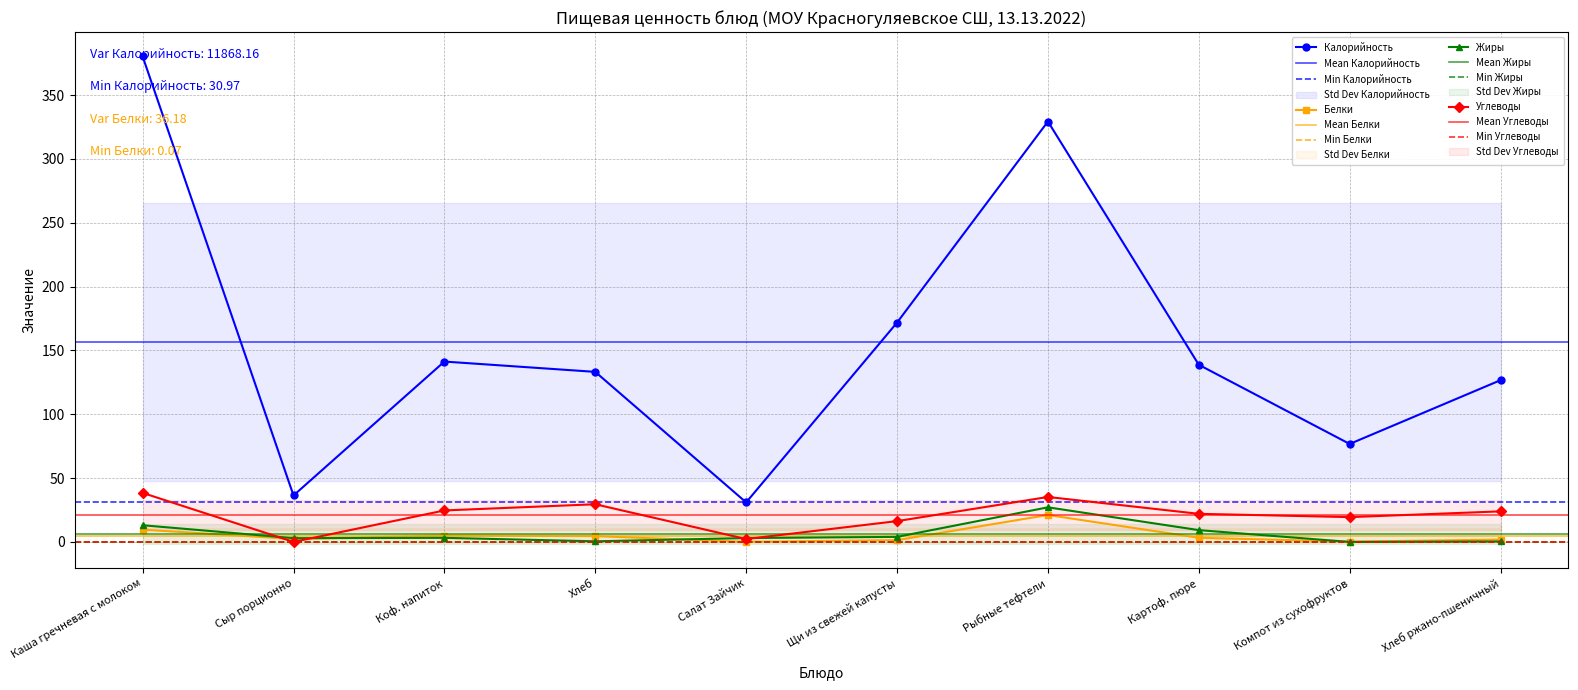

Reading left to right, list all the values displayed in this chart.

Калорийность: Каша гречневая с молоком=380.3	Сыр порционно=36.4	Коф. напиток=141.3	Хлеб=133.2	Салат Зайчик=31.0	Щи из свежей капусты=171.8	Рыбные тефтели=329.3	Картоф. пюре=138.8	Компот из сухофруктов=76.8	Хлеб ржано-пшеничный=126.7
Белки: Каша гречневая с молоком=9.6	Сыр порционно=2.3	Коф. напиток=5.0	Хлеб=4.6	Салат Зайчик=0.1	Щи из свежей капусты=1.4	Рыбные тефтели=21.1	Картоф. пюре=3.2	Компот из сухофруктов=0.2	Хлеб ржано-пшеничный=1.9
Жиры: Каша гречневая с молоком=13.1	Сыр порционно=3.0	Коф. напиток=3.2	Хлеб=0.5	Салат Зайчик=3.0	Щи из свежей капусты=4.0	Рыбные тефтели=27.1	Картоф. пюре=9.2	Компот из сухофруктов=0.0	Хлеб ржано-пшеничный=0.4
Углеводы: Каша гречневая с молоком=38.4	Сыр порционно=0.0	Коф. напиток=24.7	Хлеб=29.5	Салат Зайчик=2.3	Щи из свежей капусты=16.3	Рыбные тефтели=35.2	Картоф. пюре=22.0	Компот из сухофруктов=19.4	Хлеб ржано-пшеничный=23.9